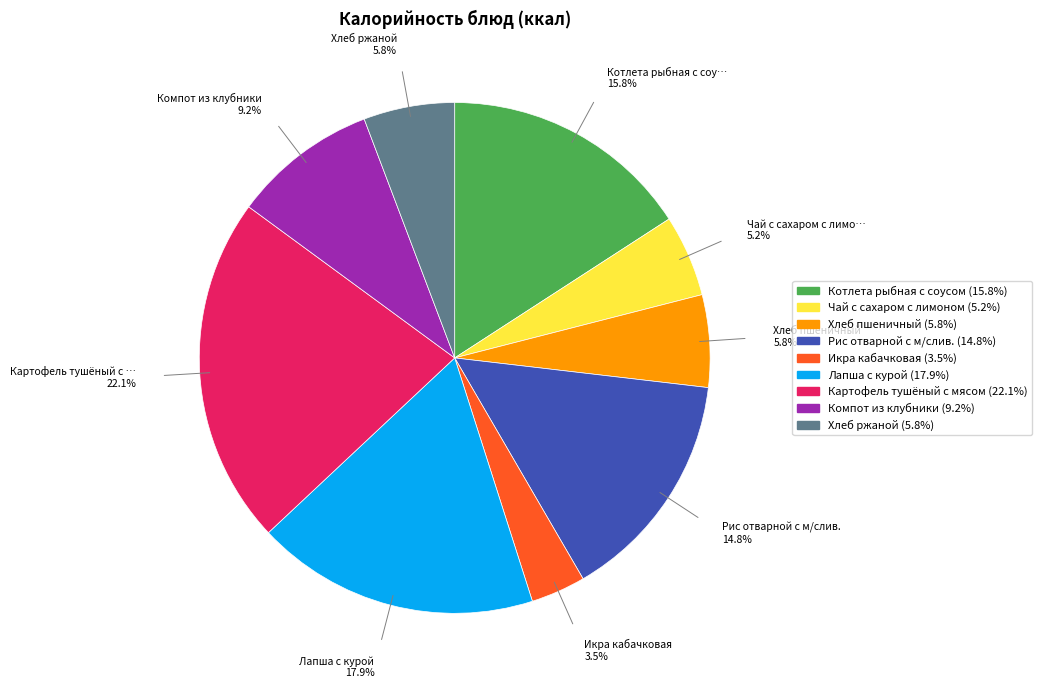

Does Хлеб пшеничный represent more than half of the total?

No